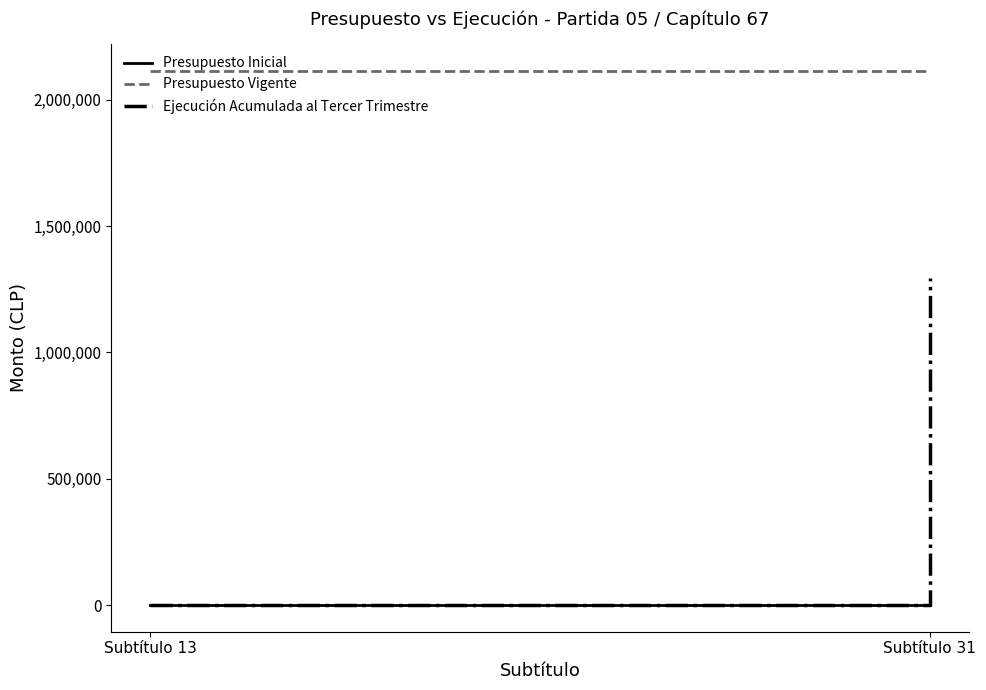

What is the lowest value of the Presupuesto Vigente series?

2115295